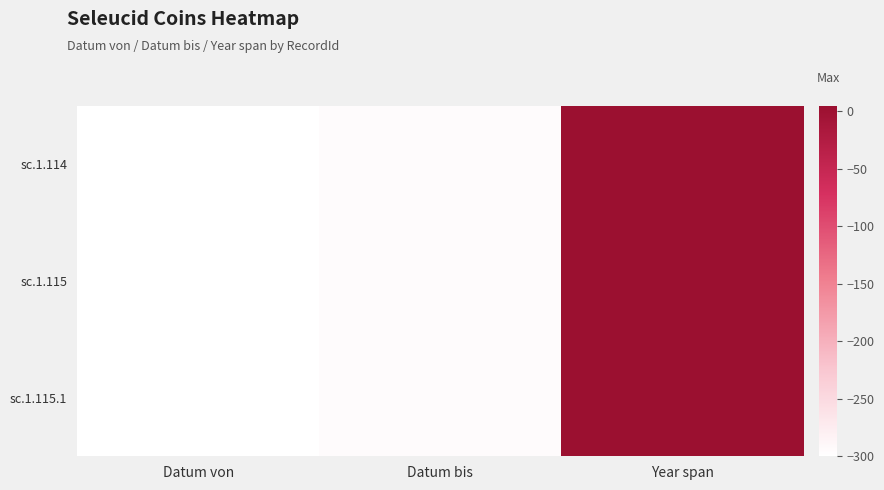

What is the total value across all series at Year span?

15